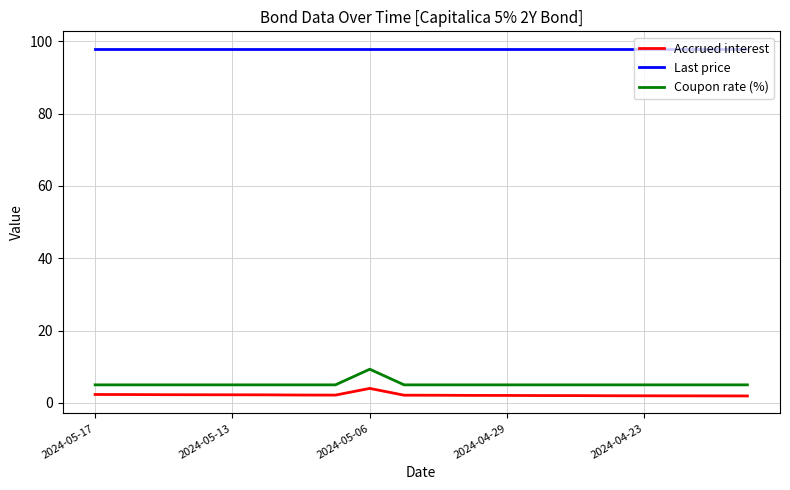

What is the maximum value shown in the chart?

98.0